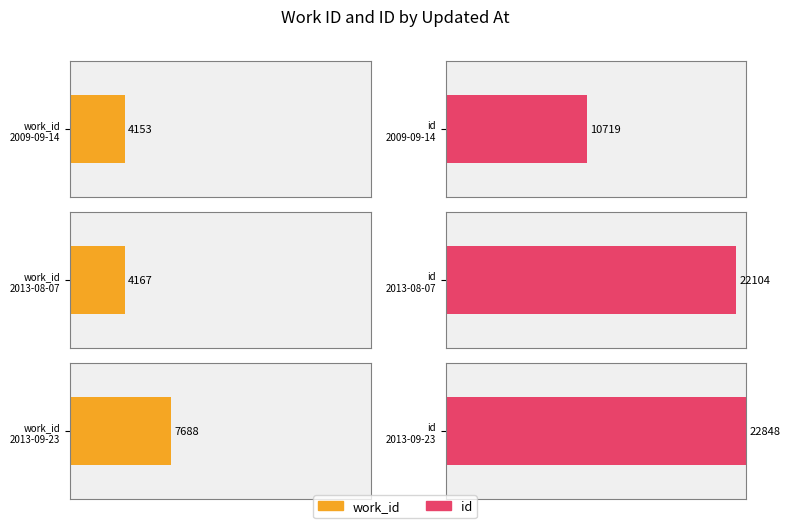

Are the bars grouped side by side (vs. stacked)?

Yes